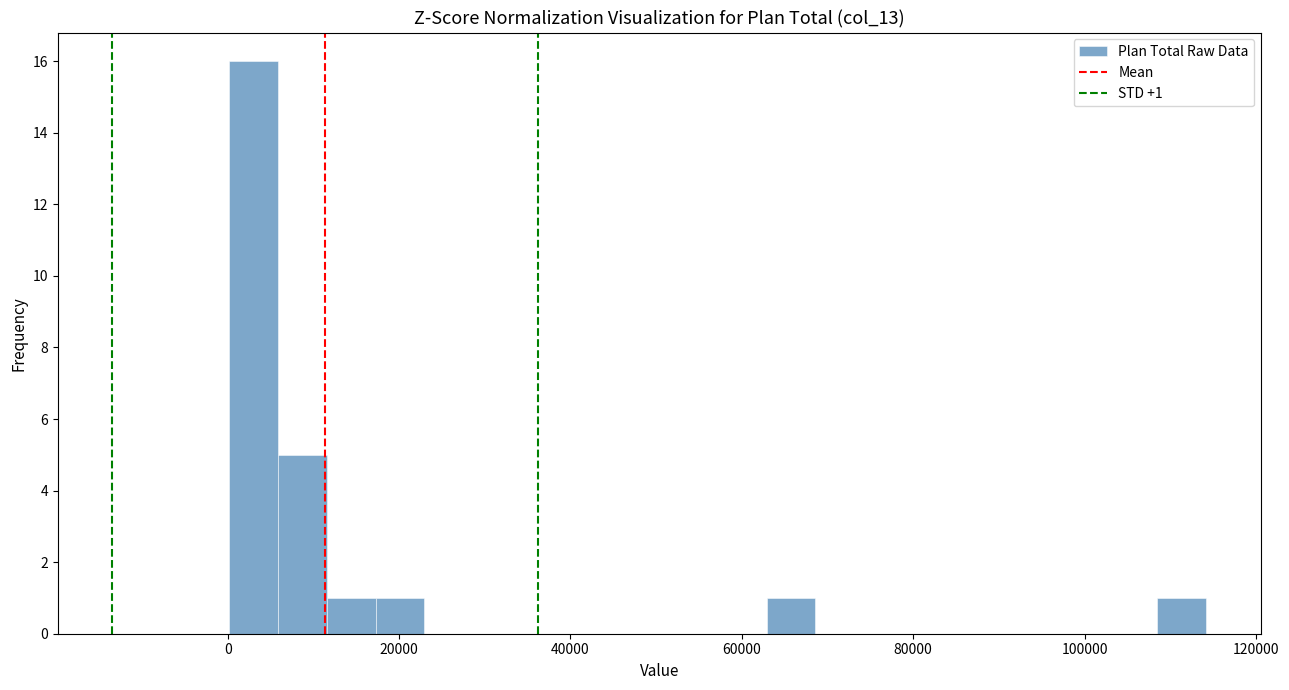

Read against the x-axis, roughly where is the centre of the tallest bar?

2000